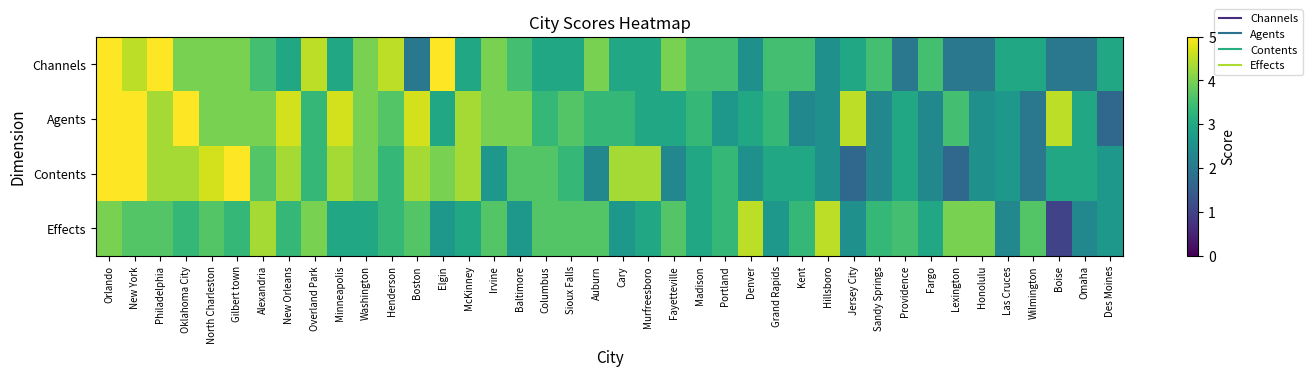

Which category has the highest value across all series?

Orlando